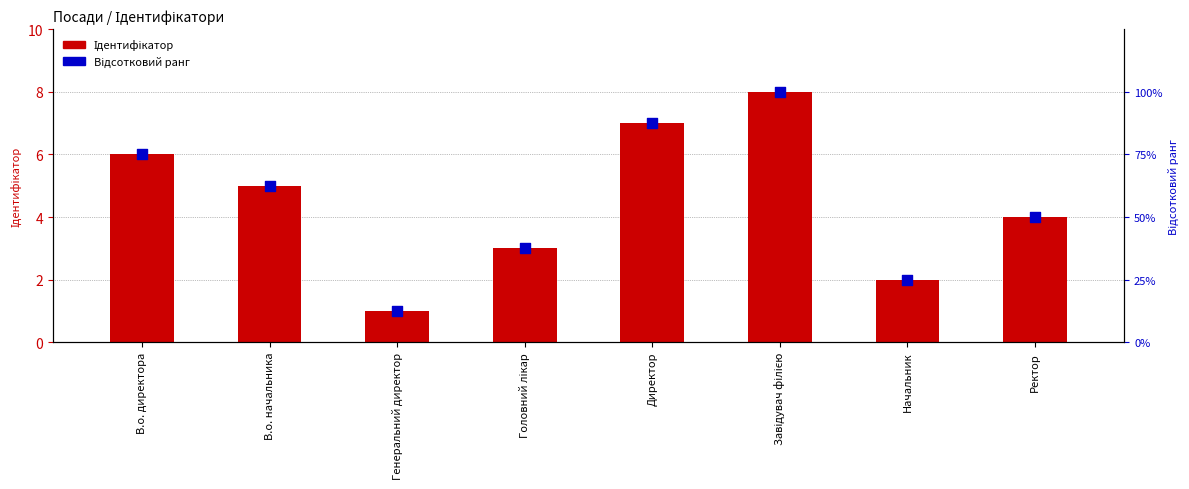

What is the total value across all series at Начальник?

27.0